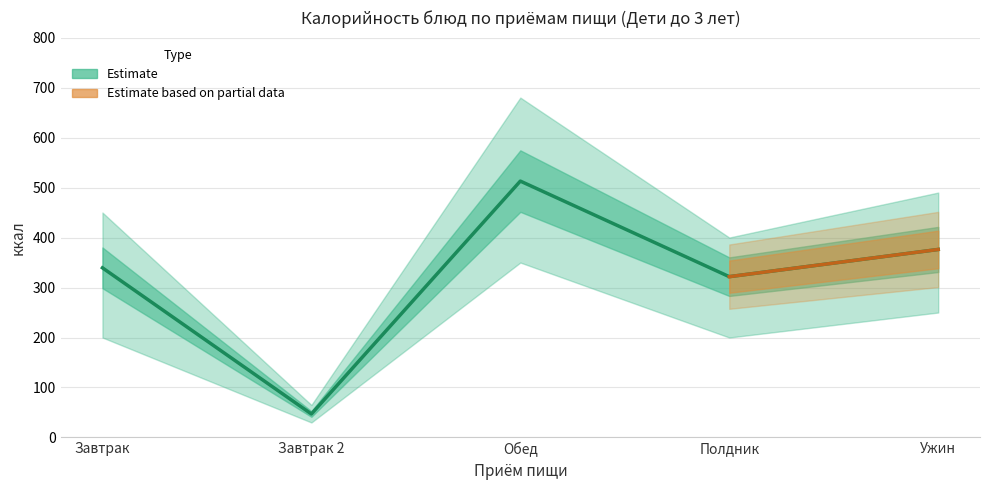

What is the label of the 2nd point from the left?

Завтрак 2